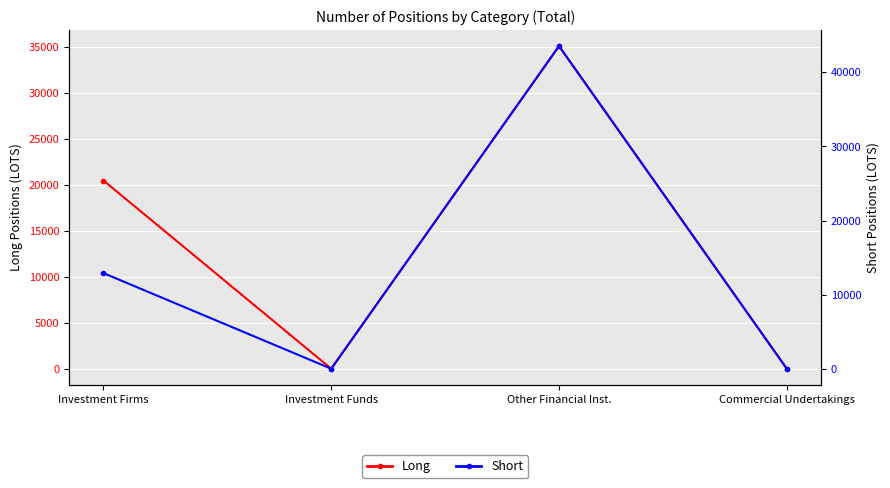

At which category does Short reach its first local peak?

Other Financial Inst.